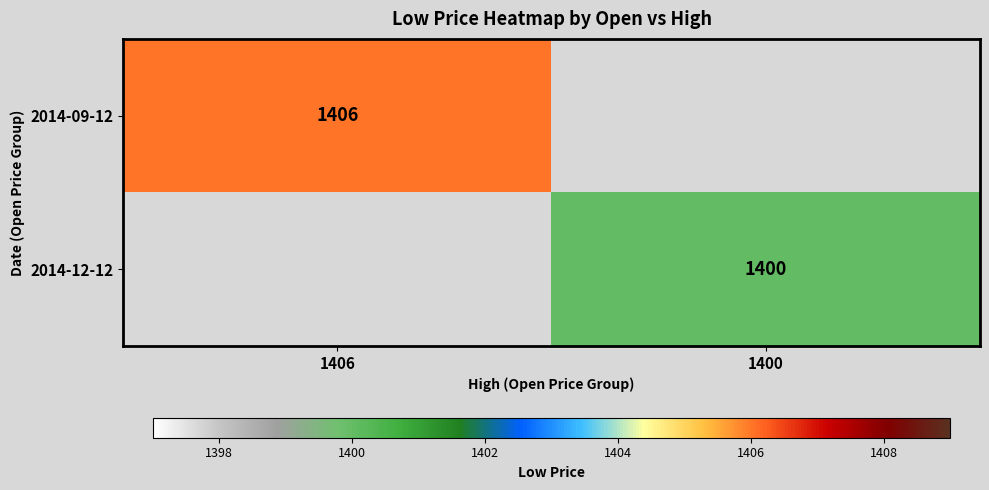

What is the greatest value displayed?

1406.0